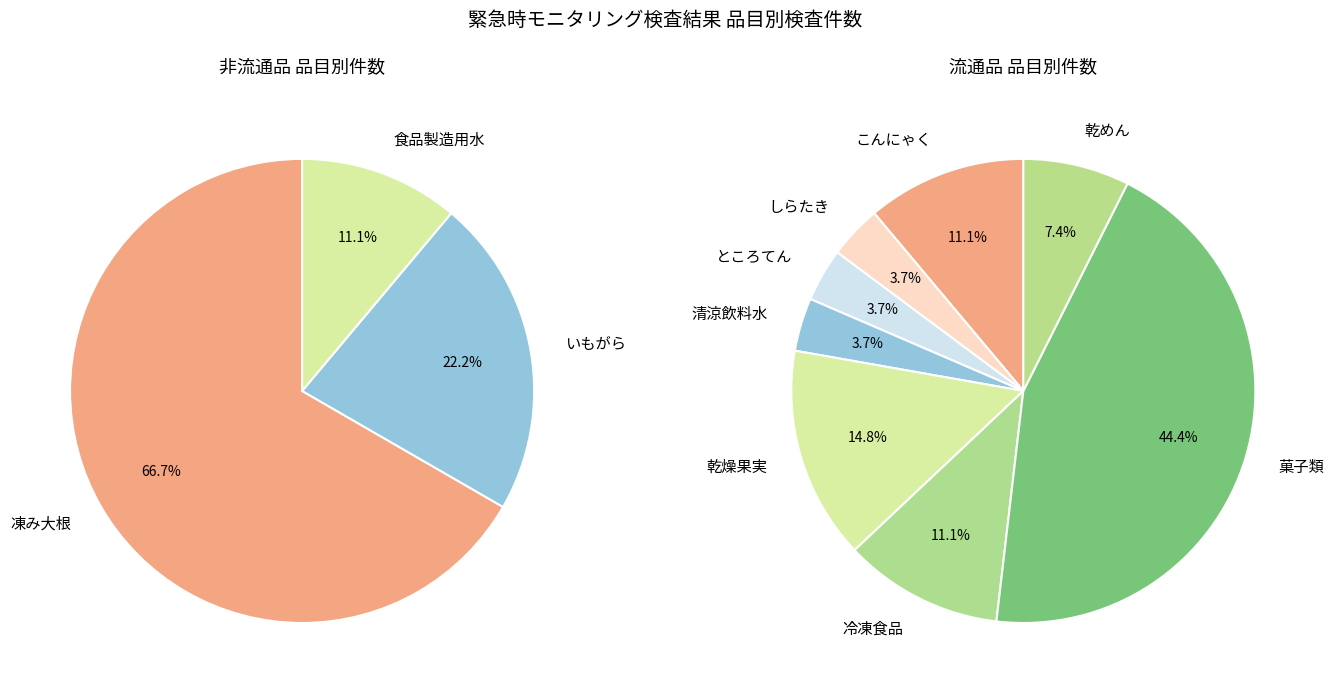

Count the number of slices in the pie.

11